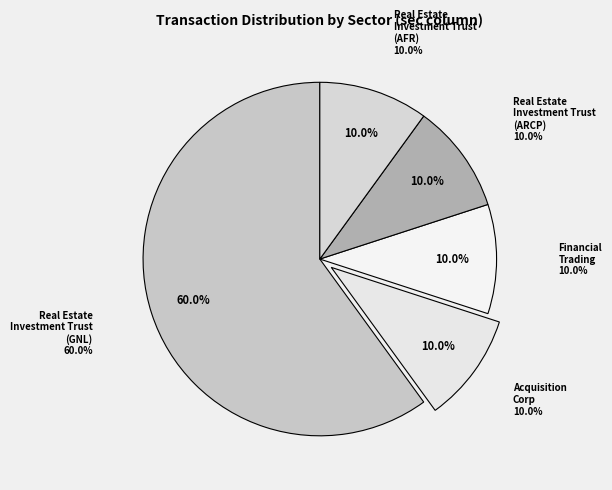

Count the number of slices in the pie.

5